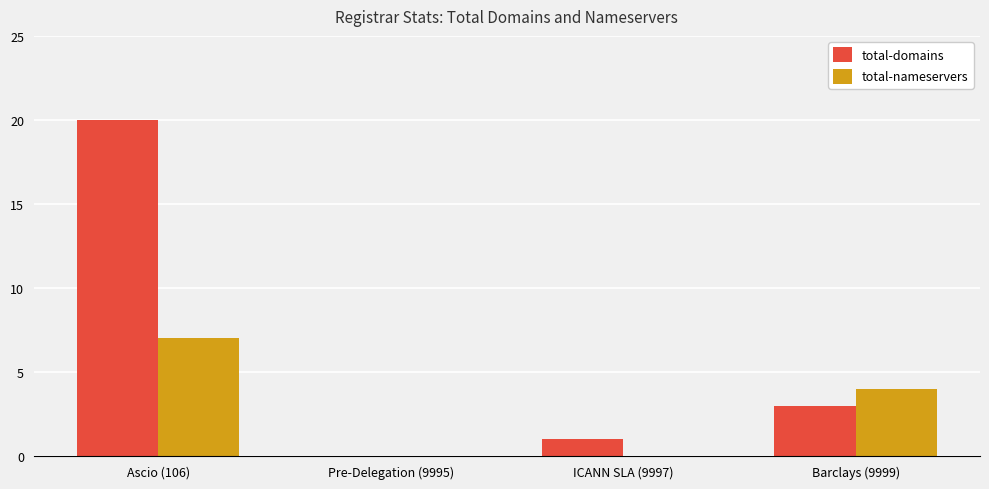

Which series has the largest total across all categories?

total-domains